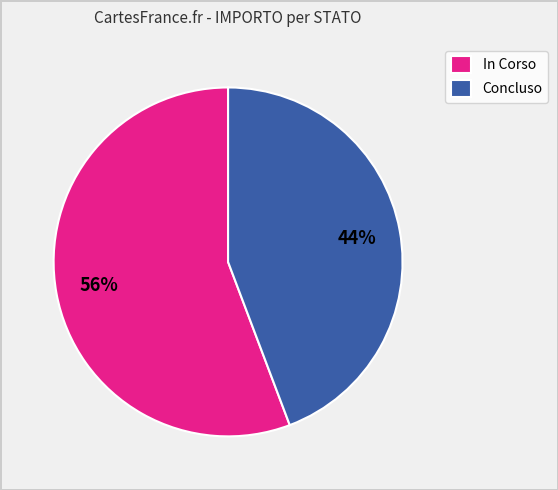

Which category has the biggest portion of the pie?

In Corso